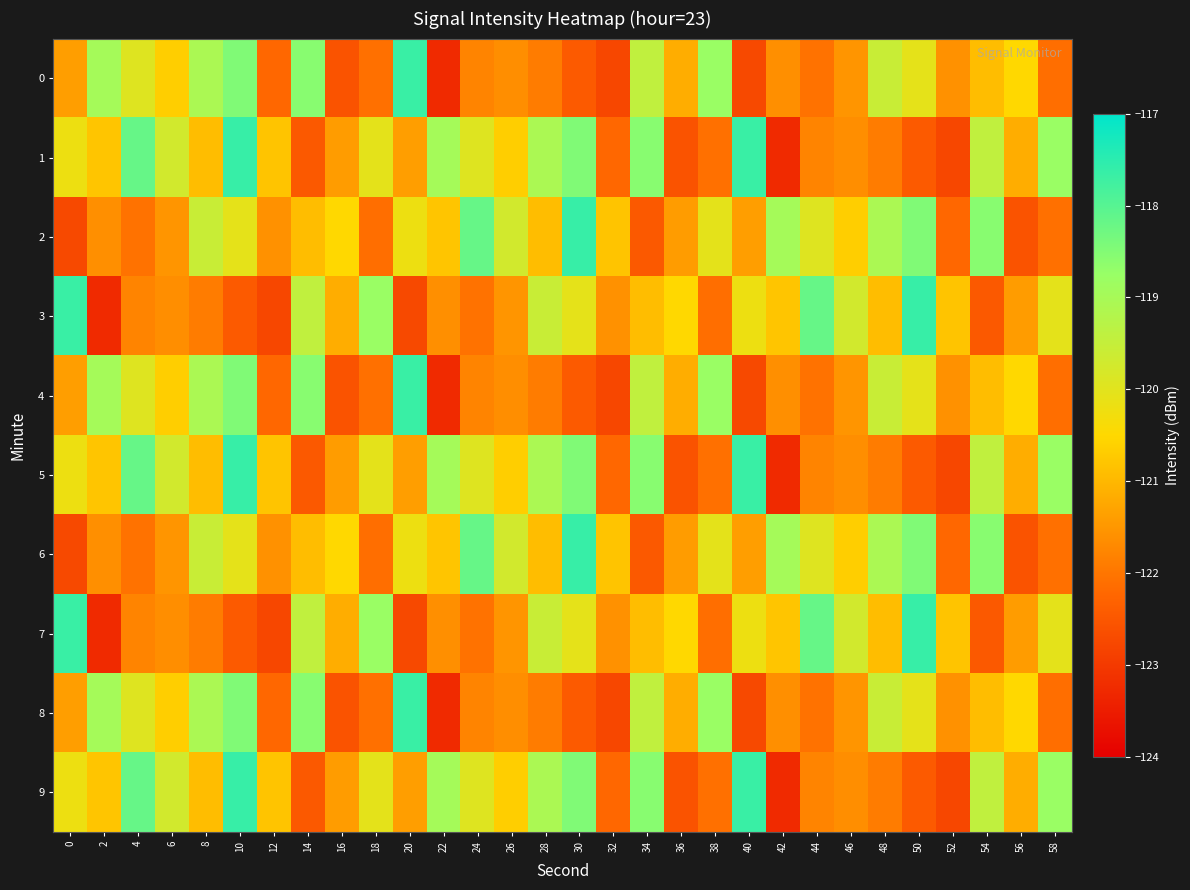

Count the number of categories in the chart.

30